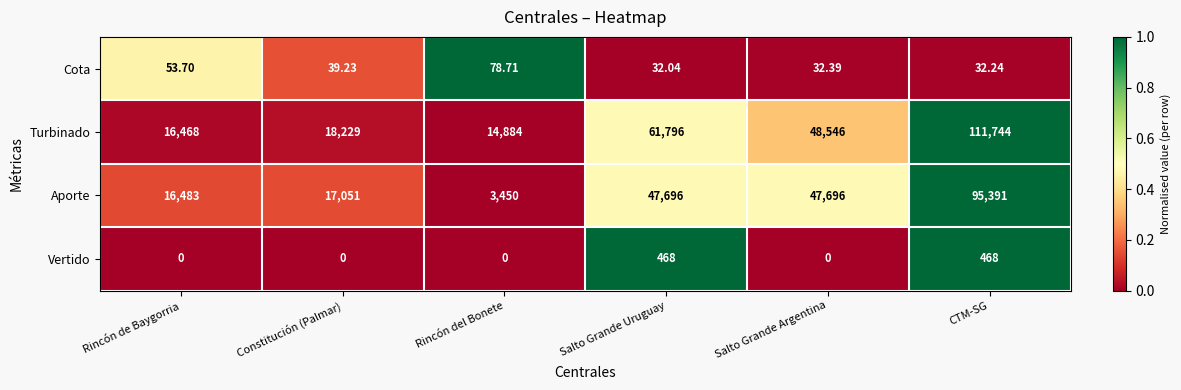

How many data points does each series have?

6